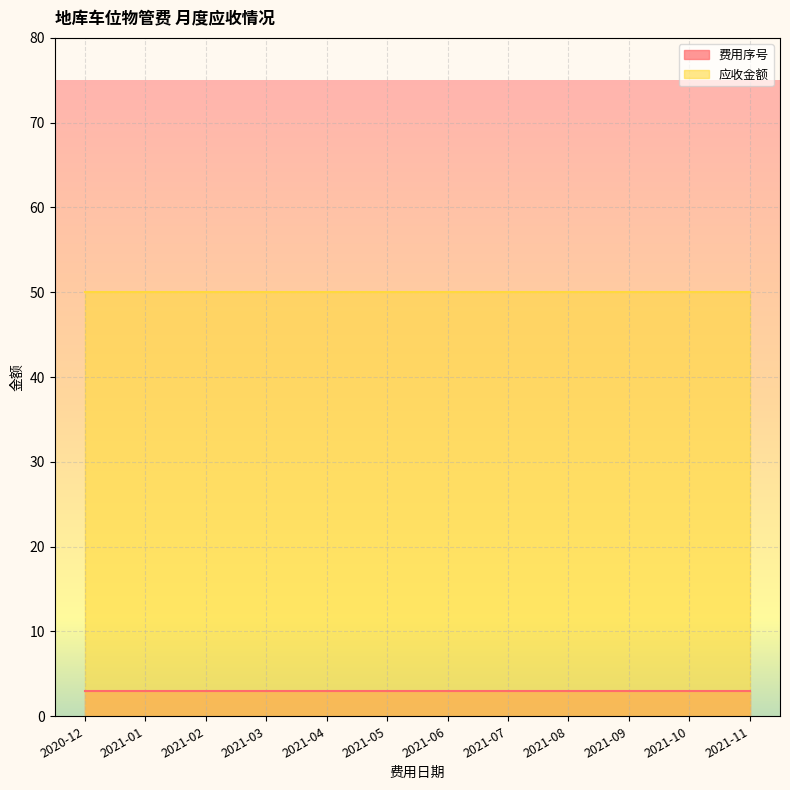

True or false: 应收金额 and 费用序号 intersect in this chart.

False